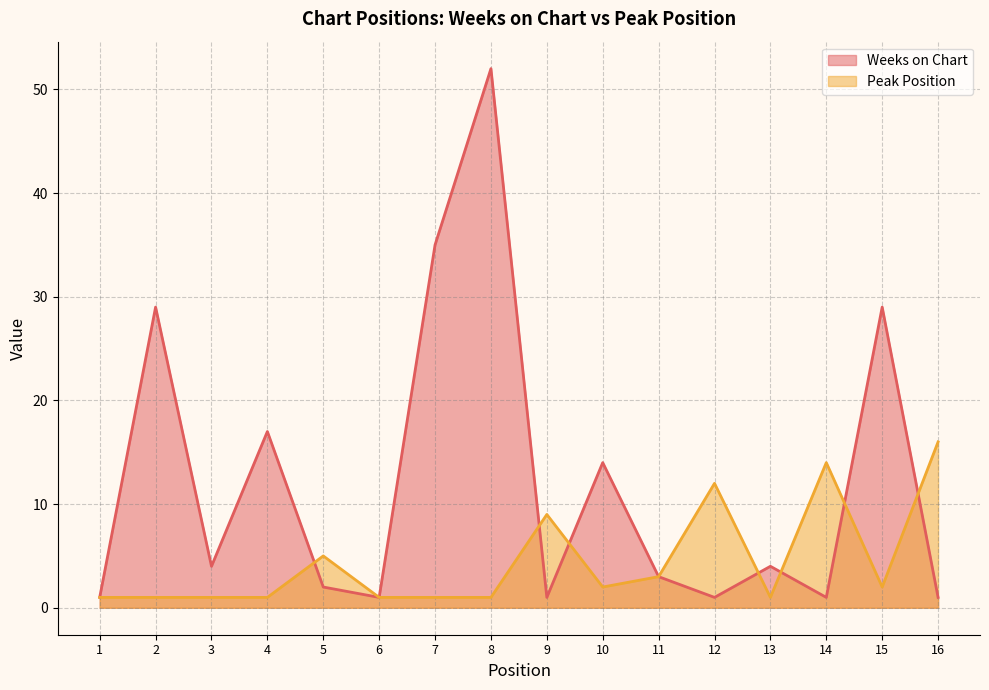

At which category does Weeks on Chart reach its first local valley?

3